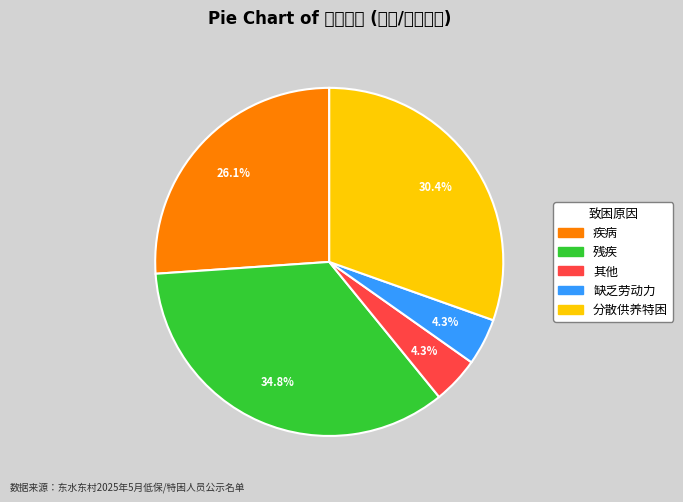

Which slice is the largest?

残疾